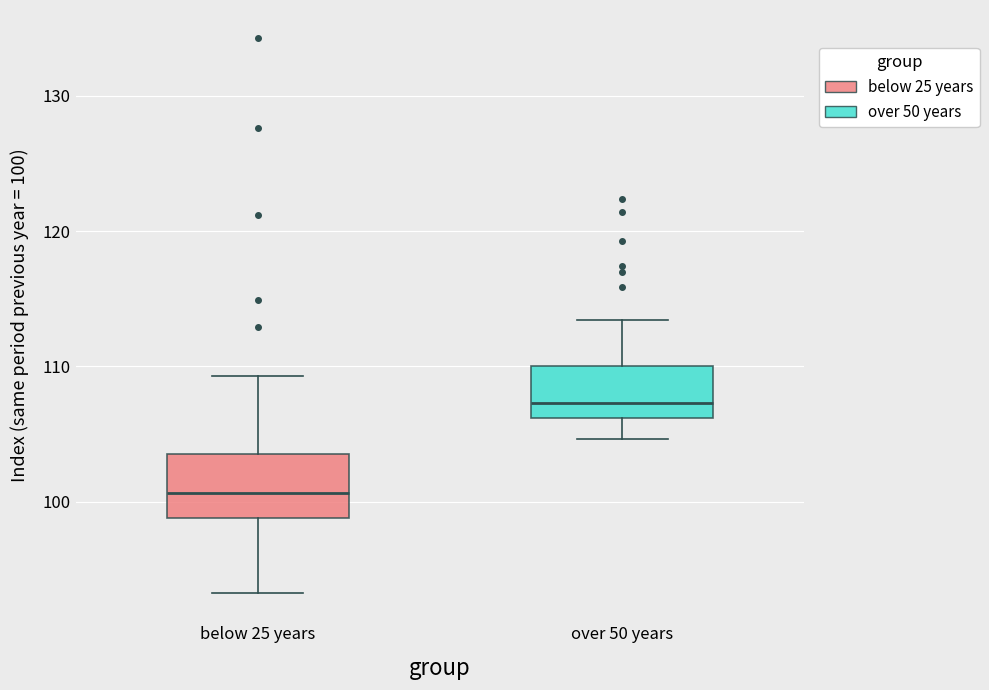

Where does the lower whisker of the box for below 25 years end on the y-axis? The values are not printed on the chart, so give them approximately, as read against the axis.

93